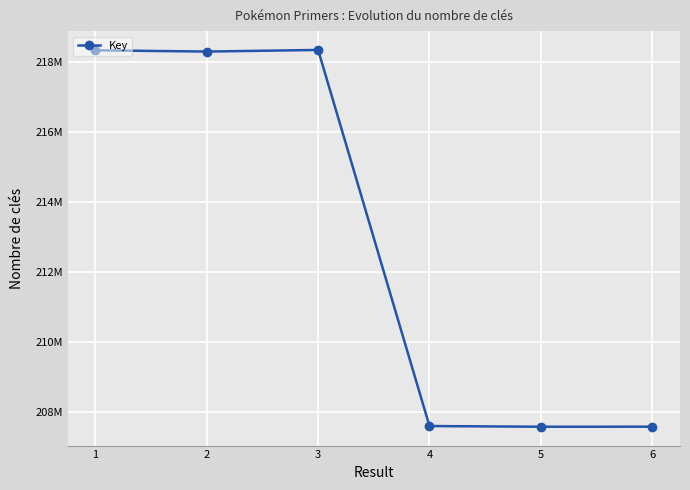

List the labels in order of value, largest first.

3, 1, 2, 4, 6, 5